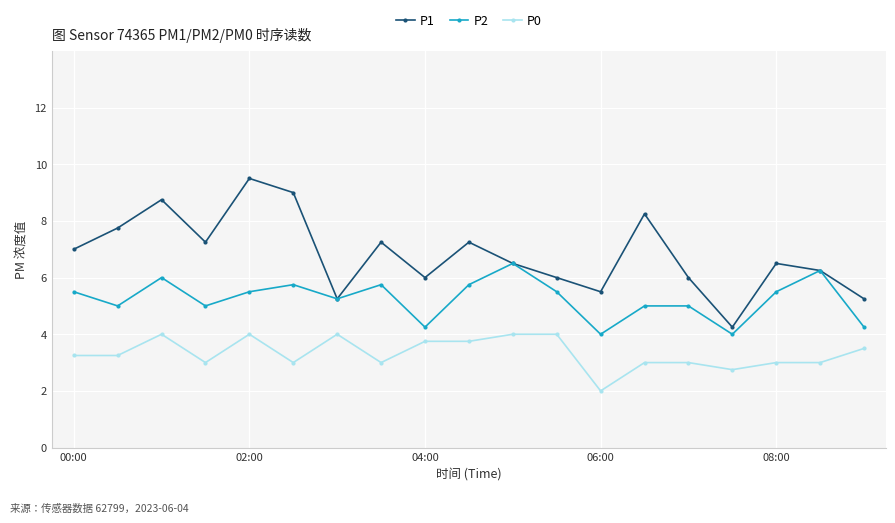

True or false: P0 has more than 2 interior local peaks.

True